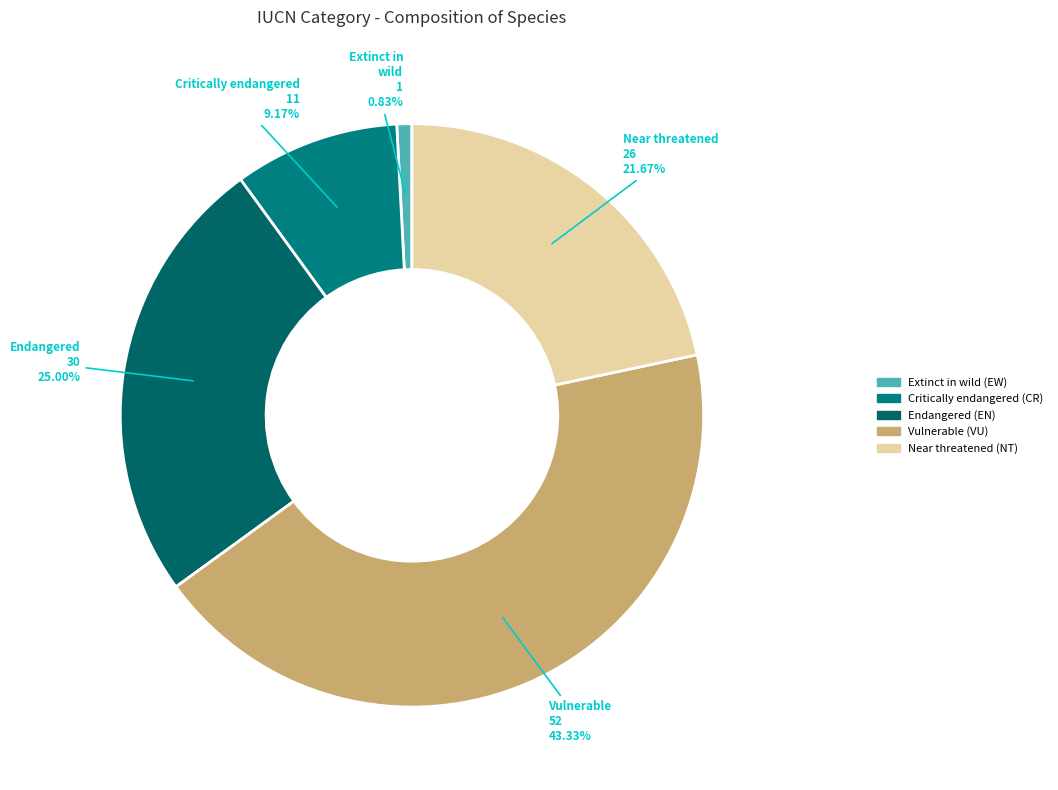

Do Critically endangered (CR) and Vulnerable (VU) together represent more than half of the pie?

Yes